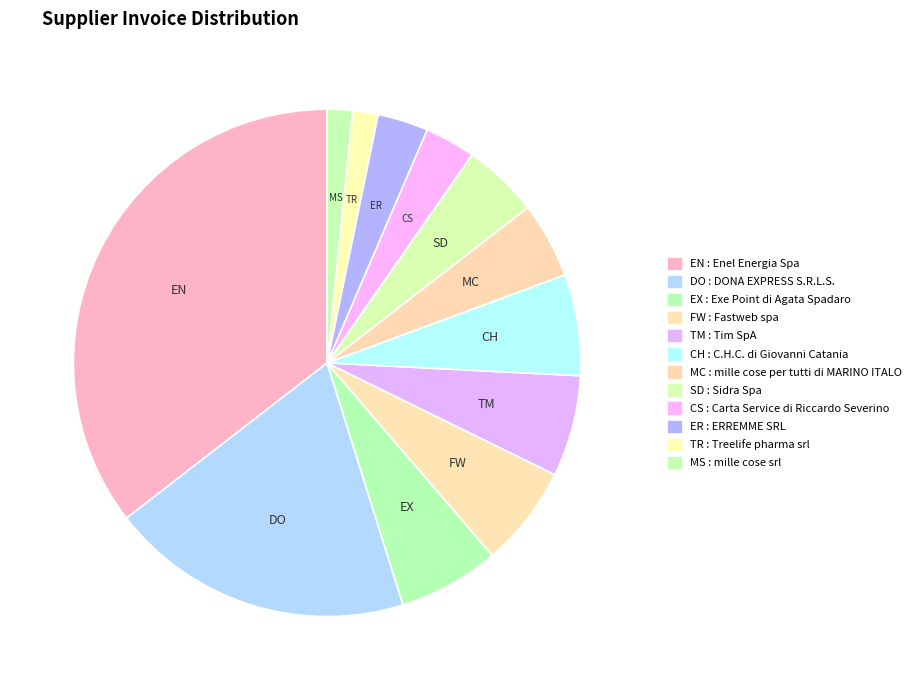

Does any single category account for the majority?

No